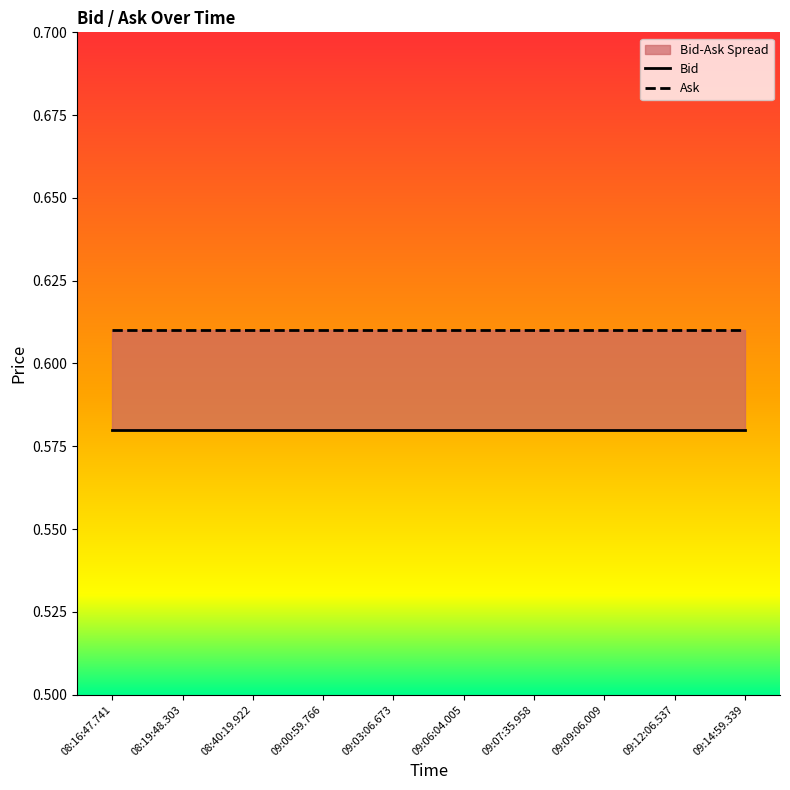

List the series in order of their peak value, highest first.

Ask, Bid